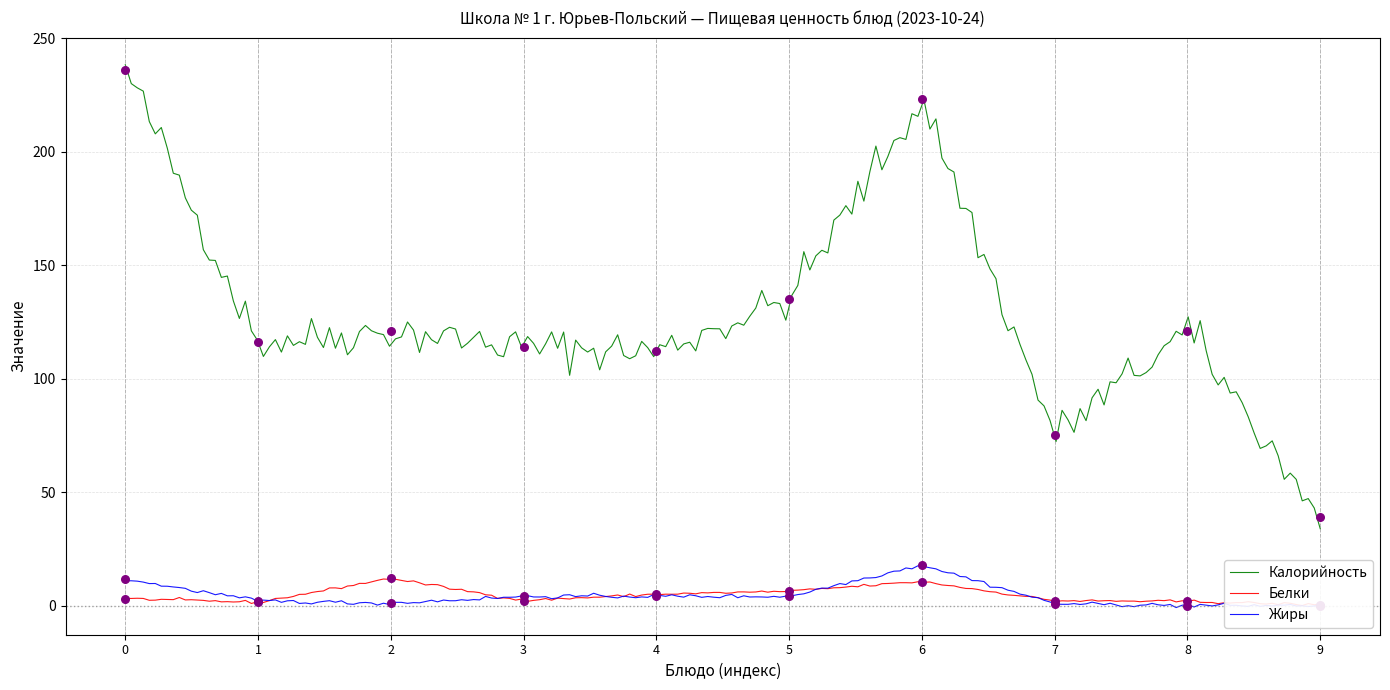

At how many categories does at least one series exceed 35?

10